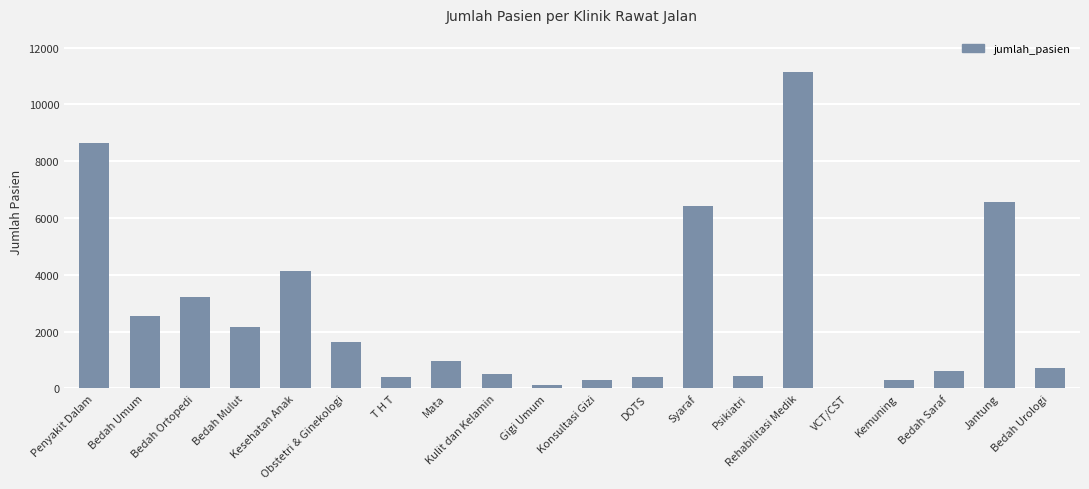

What is the change in value from Kesehatan Anak to Konsultasi Gizi?

-3856